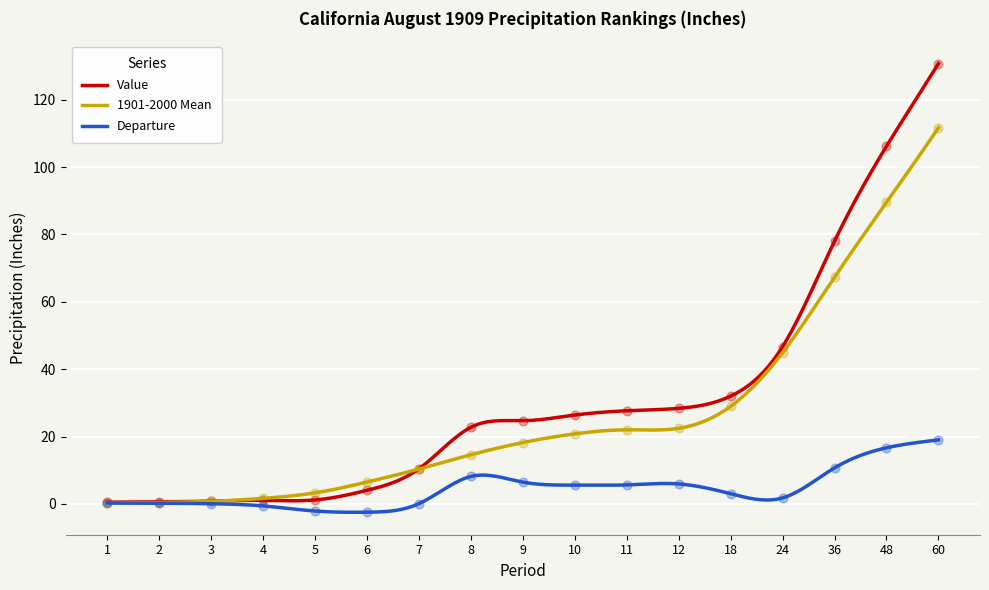

At how many categories does at least one series exceed 87?

2